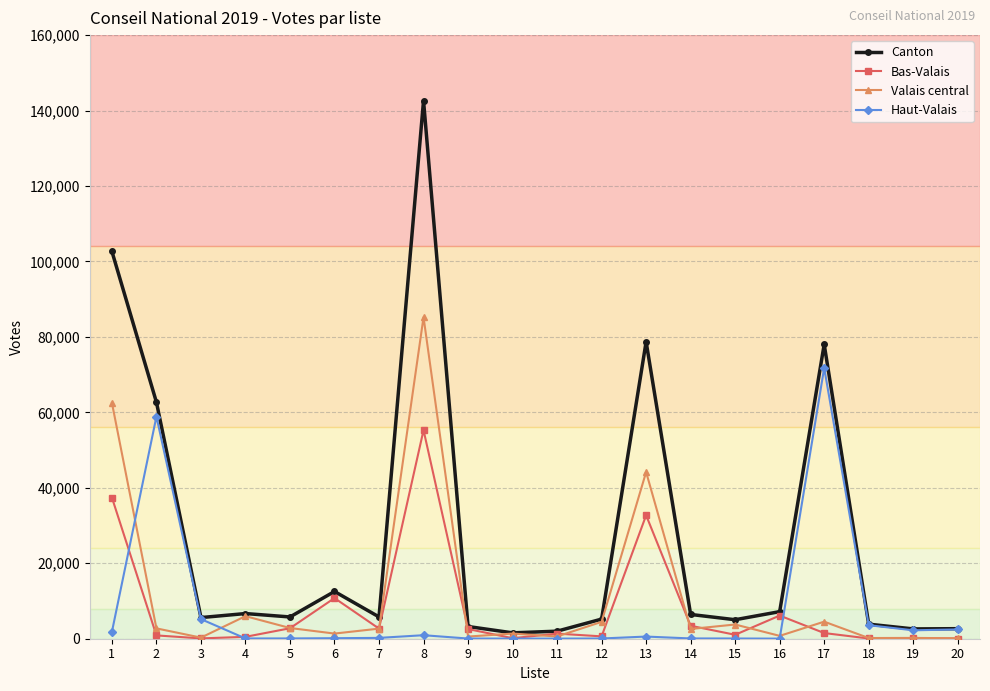

What are all the series names shown in the legend?

Canton, Bas-Valais, Valais central, Haut-Valais